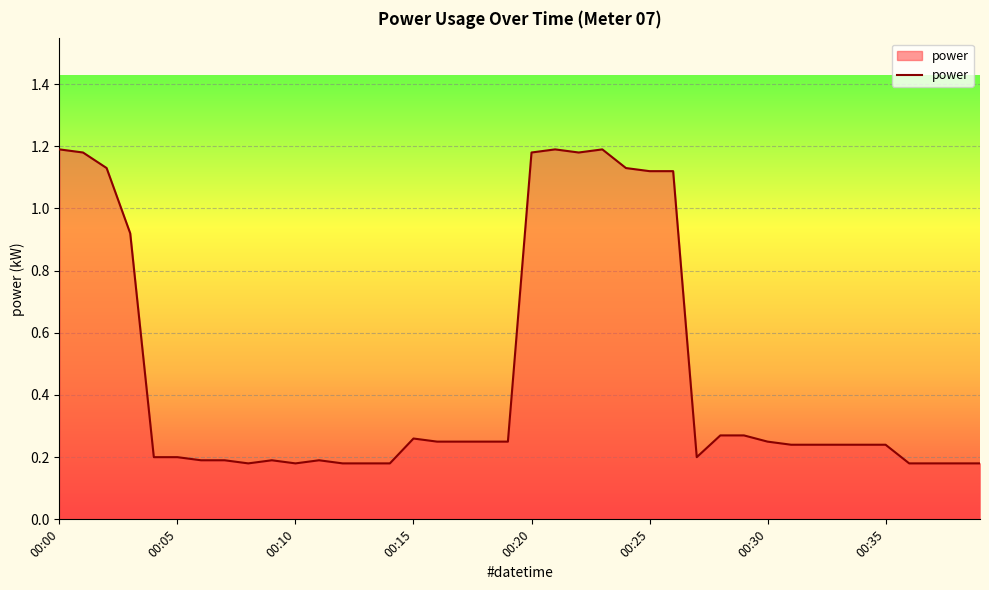

What is the difference between the maximum and minimum values?

1.0